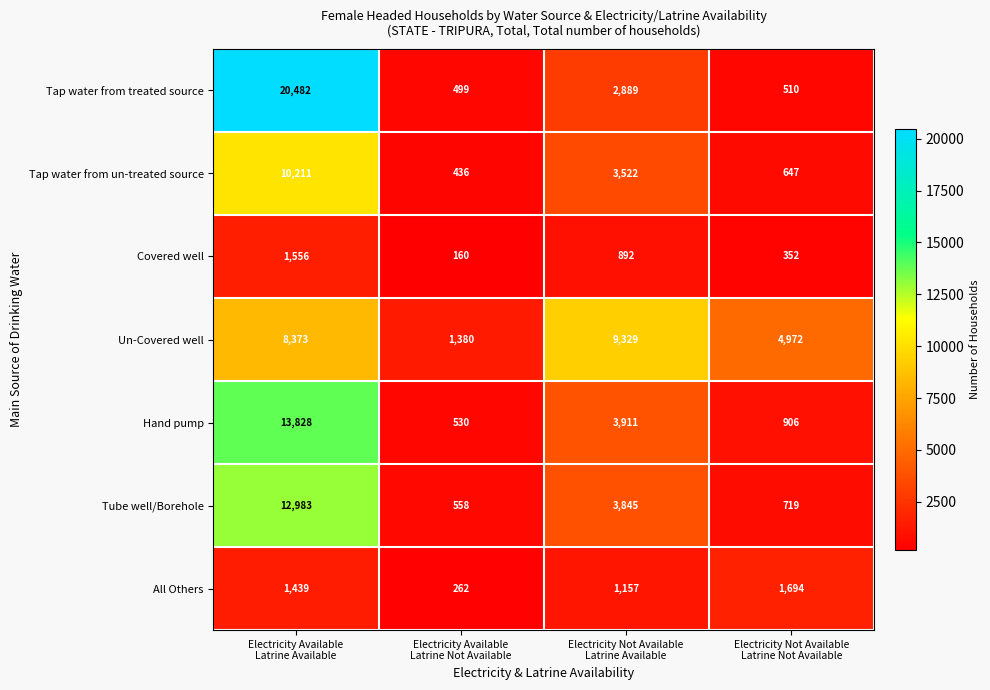

Count the Un-Covered well values in the range 4972 to 9329.

3